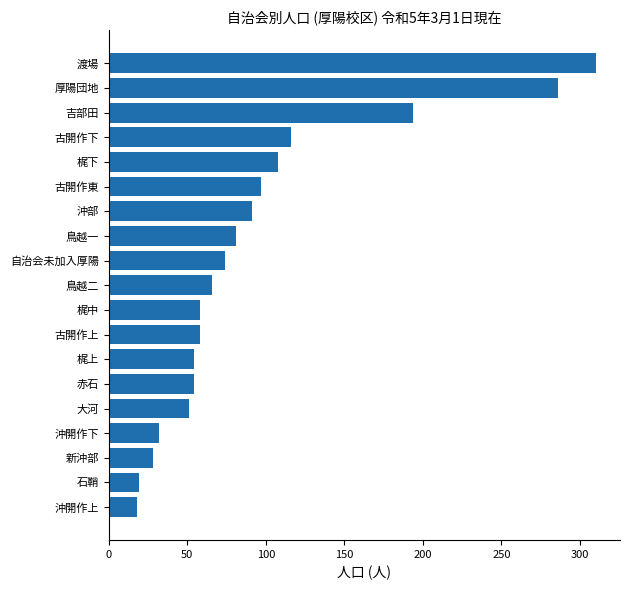

Count the number of data series in this chart.

1